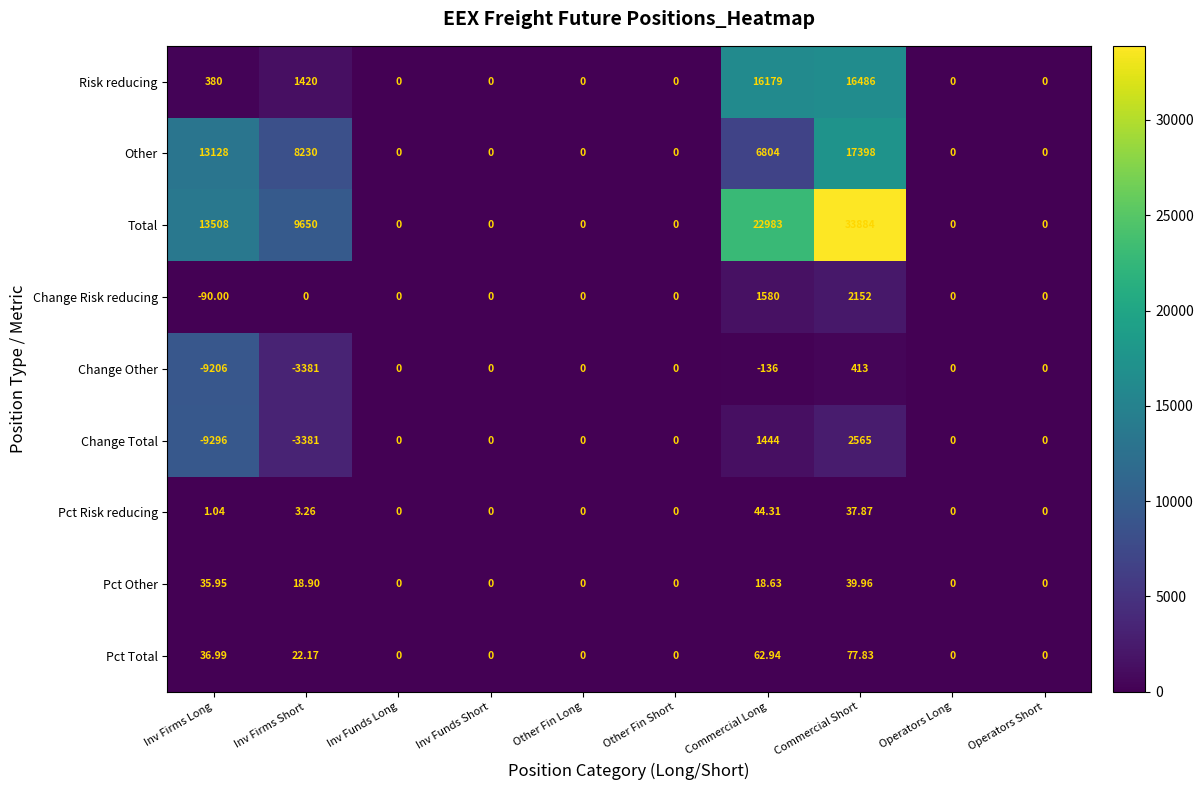

Is the value of Other at Inv Firms Long greater than the value of Pct Other at Operators Long?

Yes